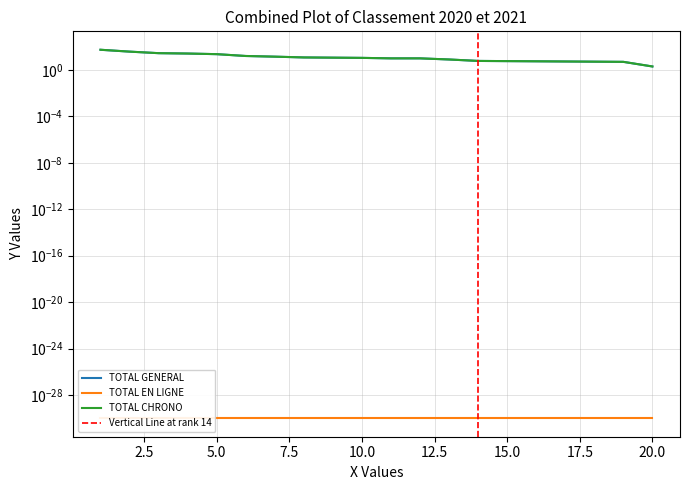

Which series has the largest total across all categories?

TOTAL GENERAL